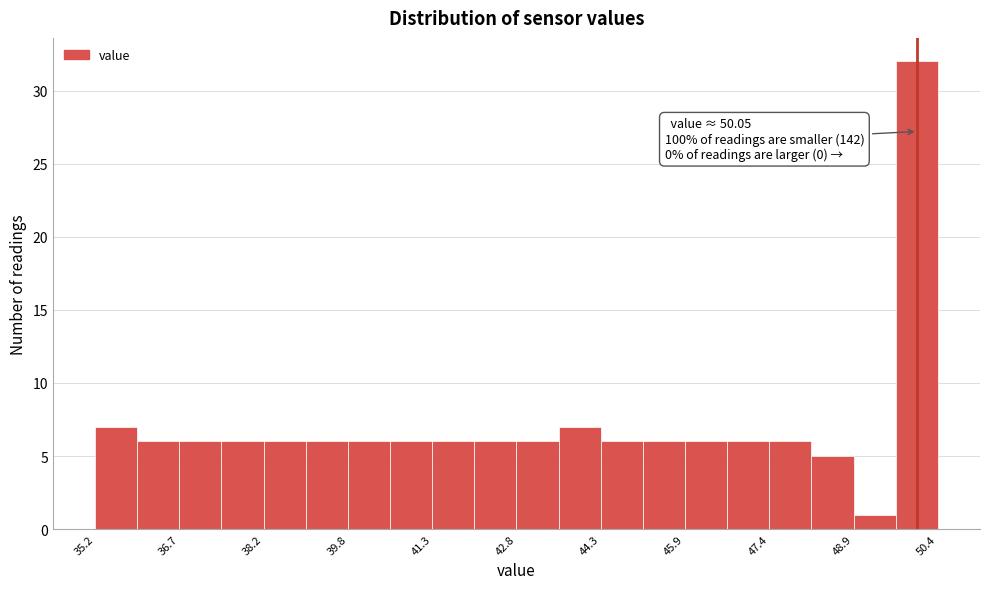

Read against the x-axis, roughly where is the centre of the tallest bar?

50.0